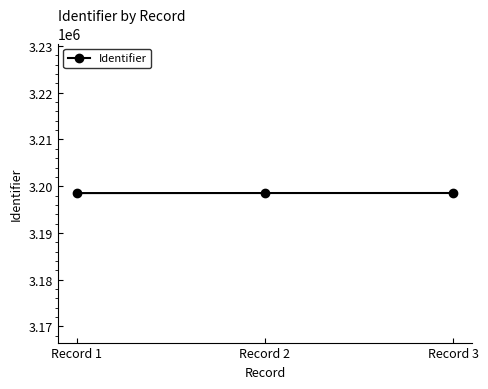

What is the value of the 2nd point from the left?

3198545